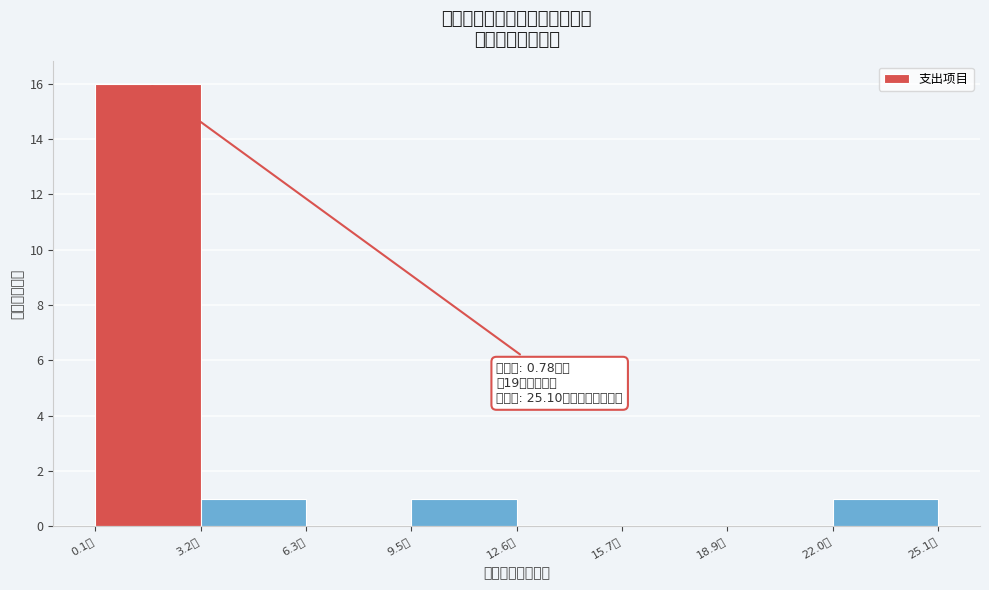

Which range on the x-axis has the tallest bar?

0.0 to 3.0